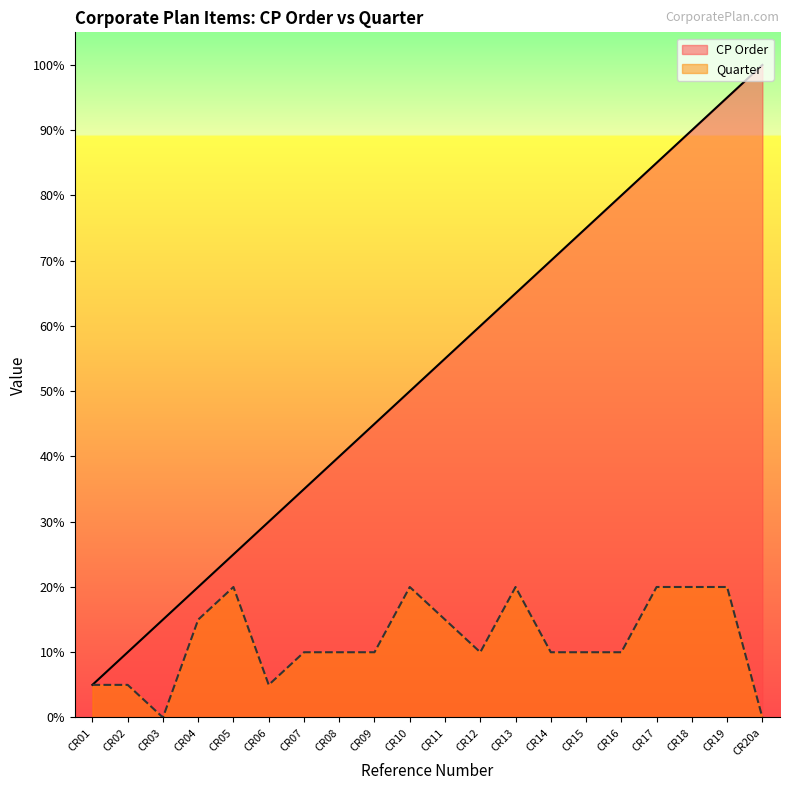

What are all the series names shown in the legend?

CP Order, Quarter